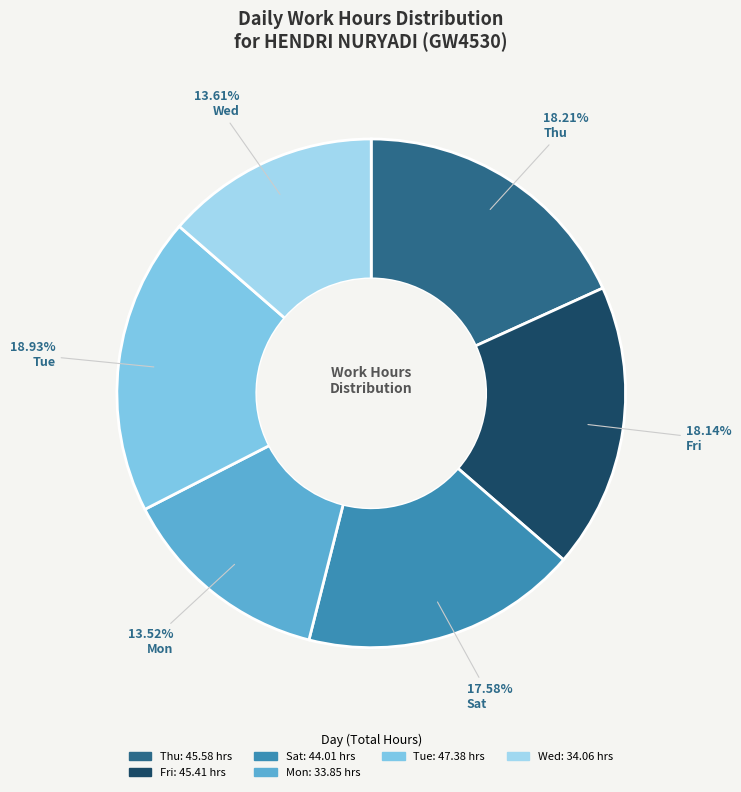

Does any single category account for the majority?

No